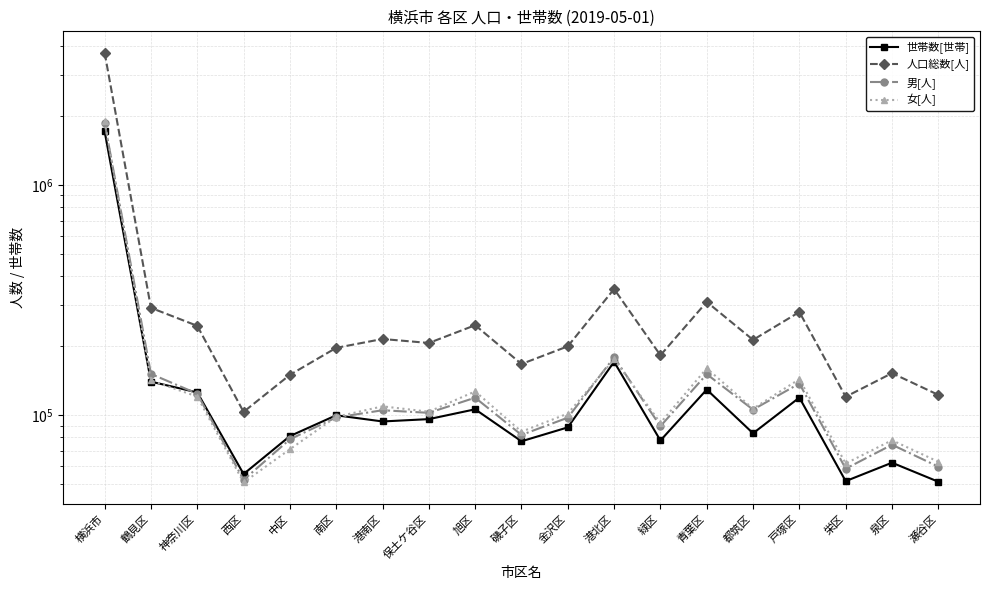

True or false: 人口総数[人] has more than 2 interior local peaks.

True